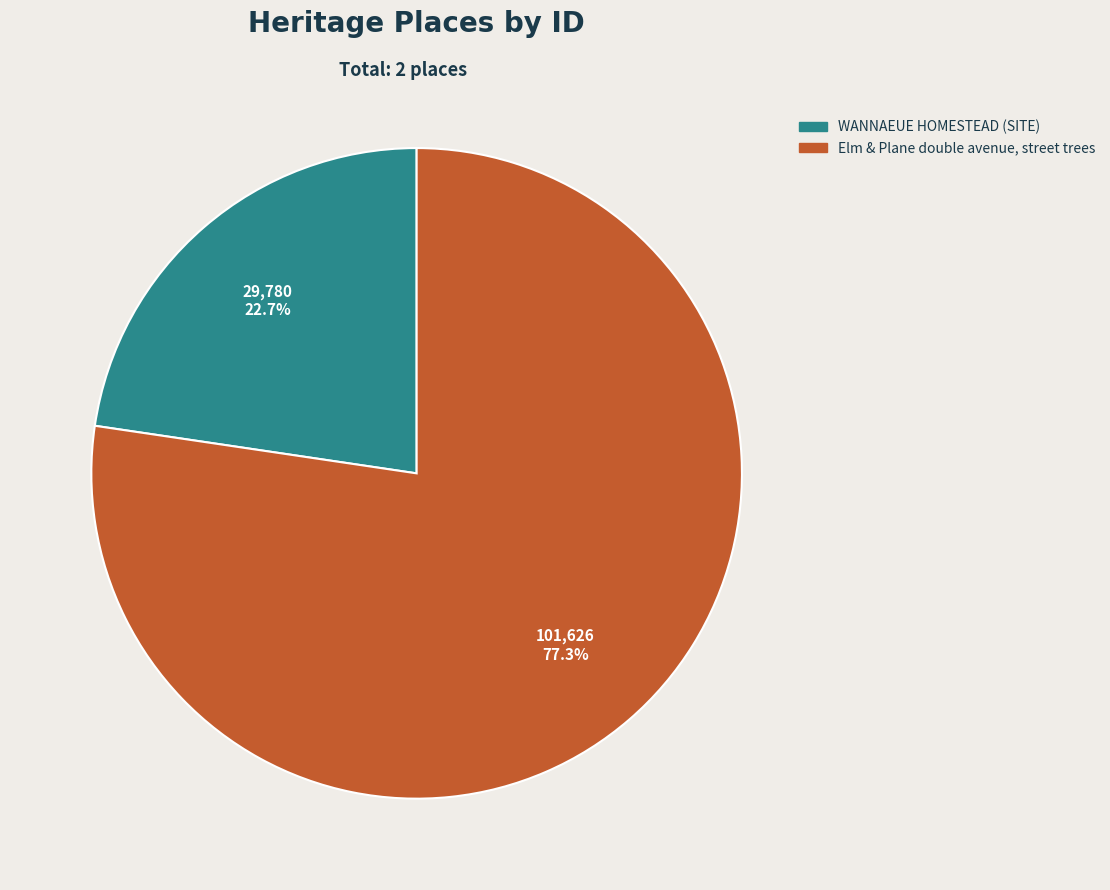

To the nearest percent, what percentage of the pie is Elm & Plane double avenue, street trees?

77%